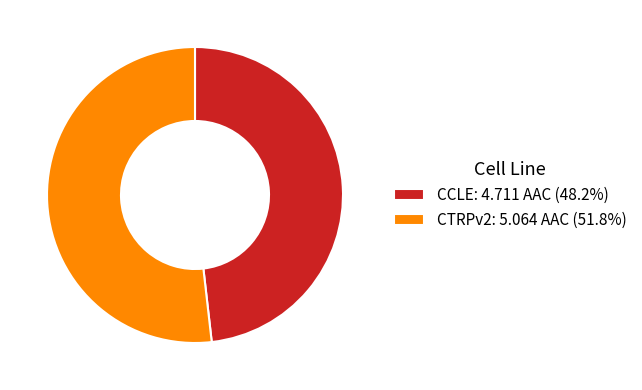

Which category has the smallest portion of the pie?

CCLE